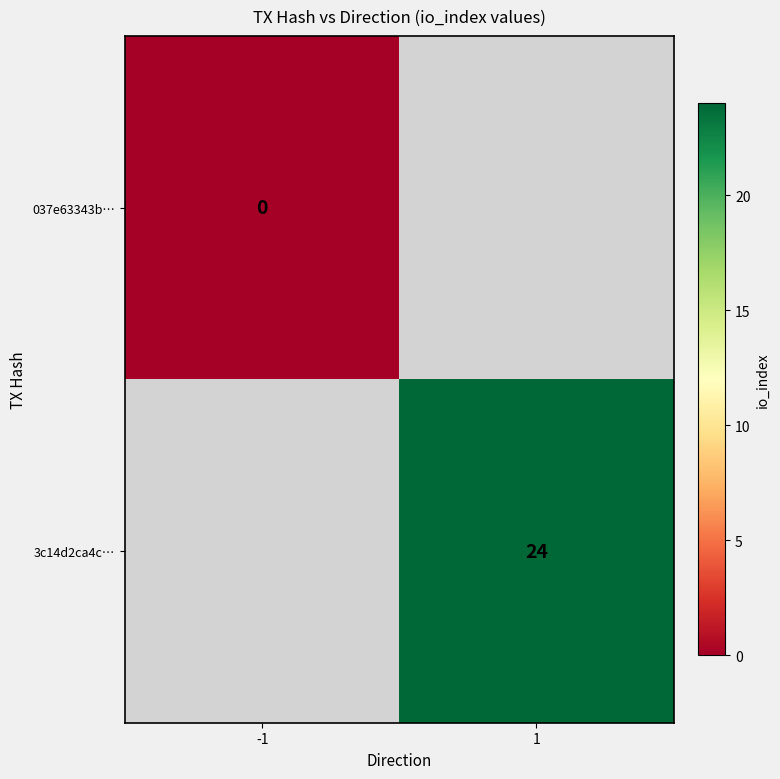

Between -1 and 1, which is larger?

1